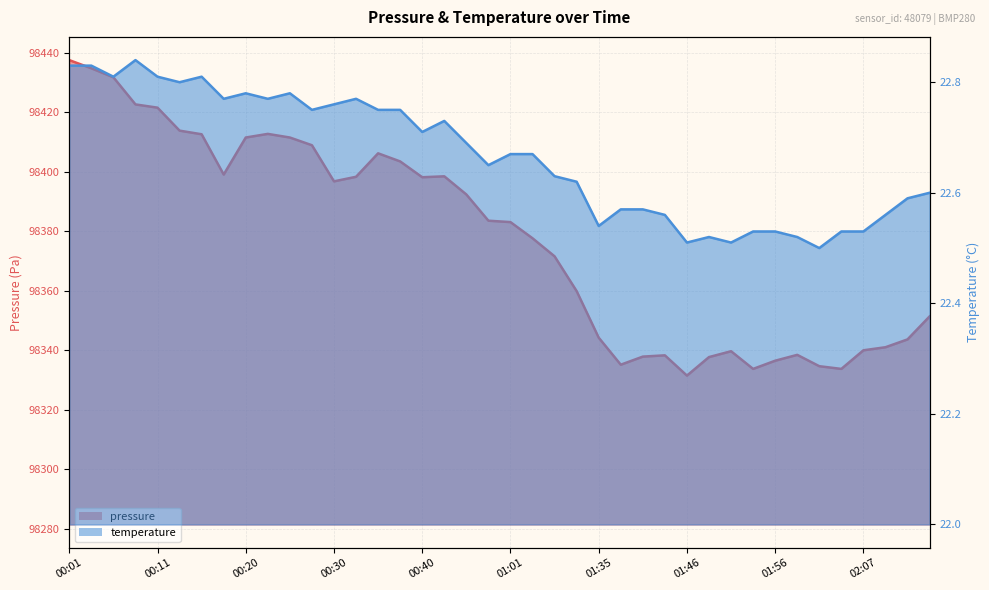

What is the label of the 17th point from the left?

00:40